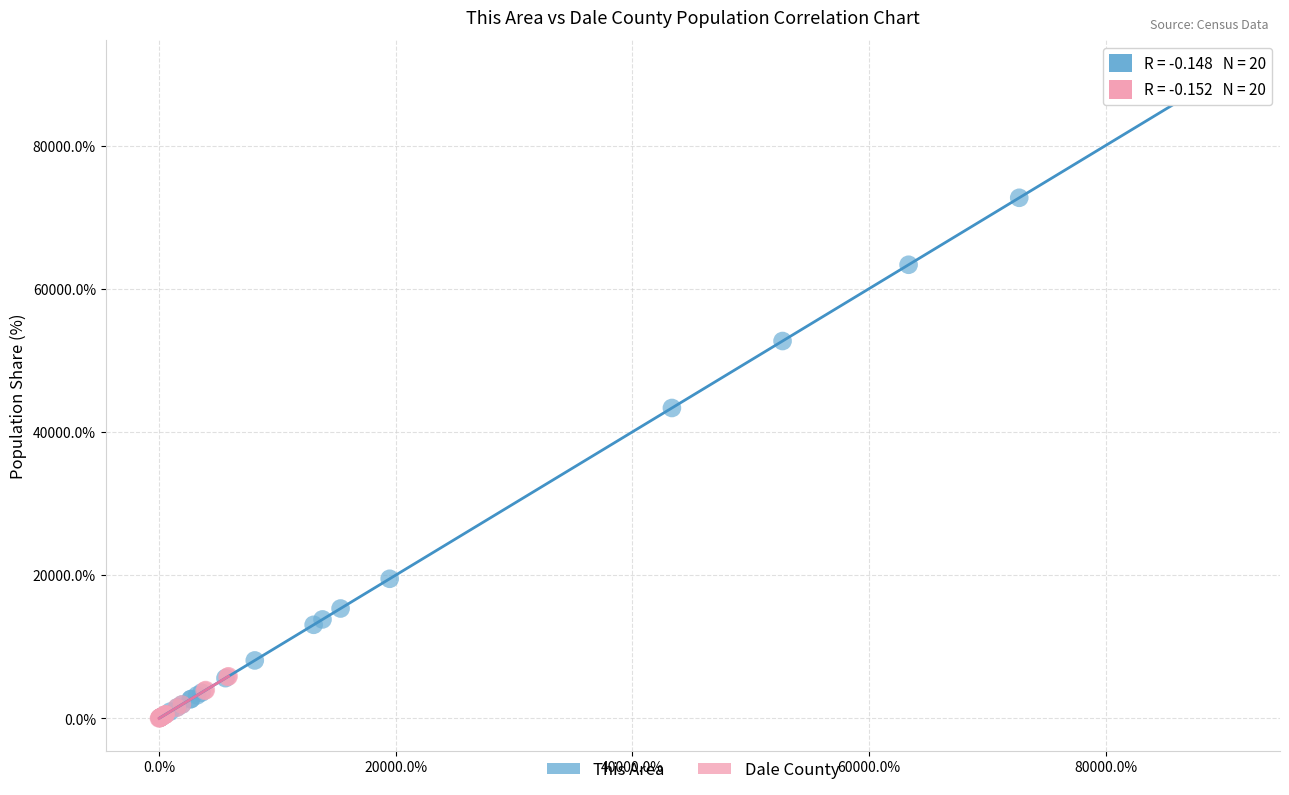

Which series has the largest Y range (max minus min)?

This Area